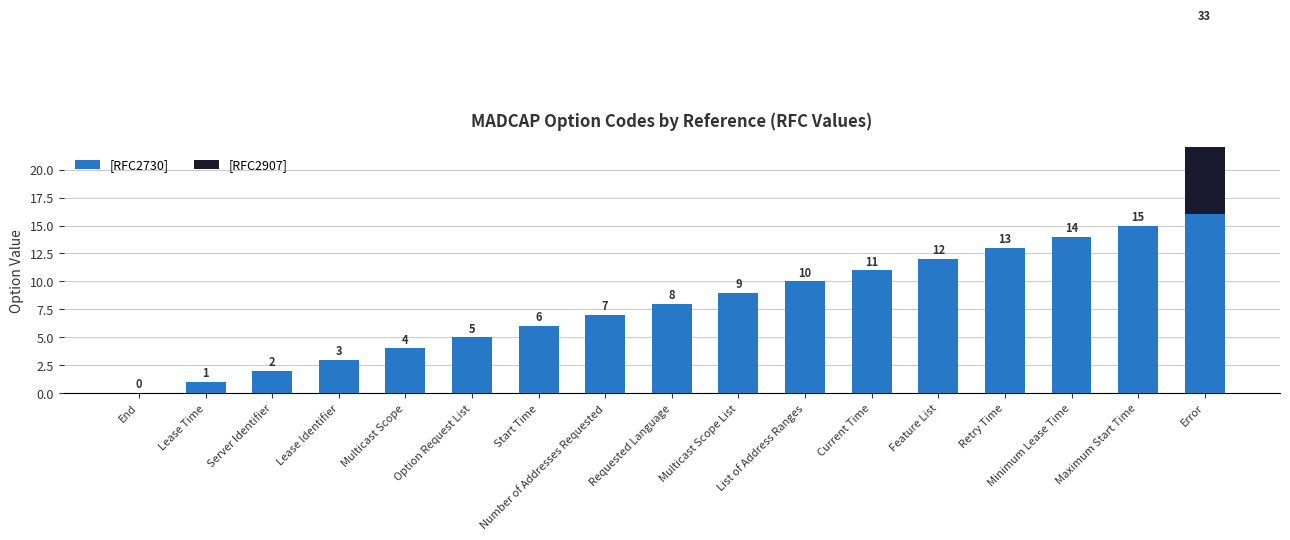

Does the chart contain any negative values?

No